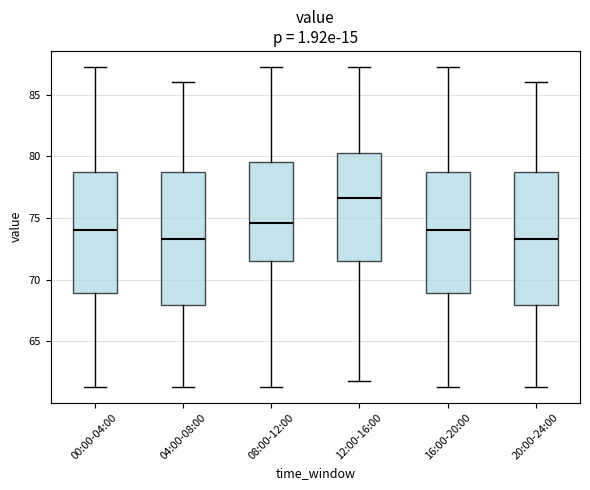

Where is the upper edge of the box for 04:00-08:00 on the y-axis? The values are not printed on the chart, so give them approximately, as read against the axis.

78.5